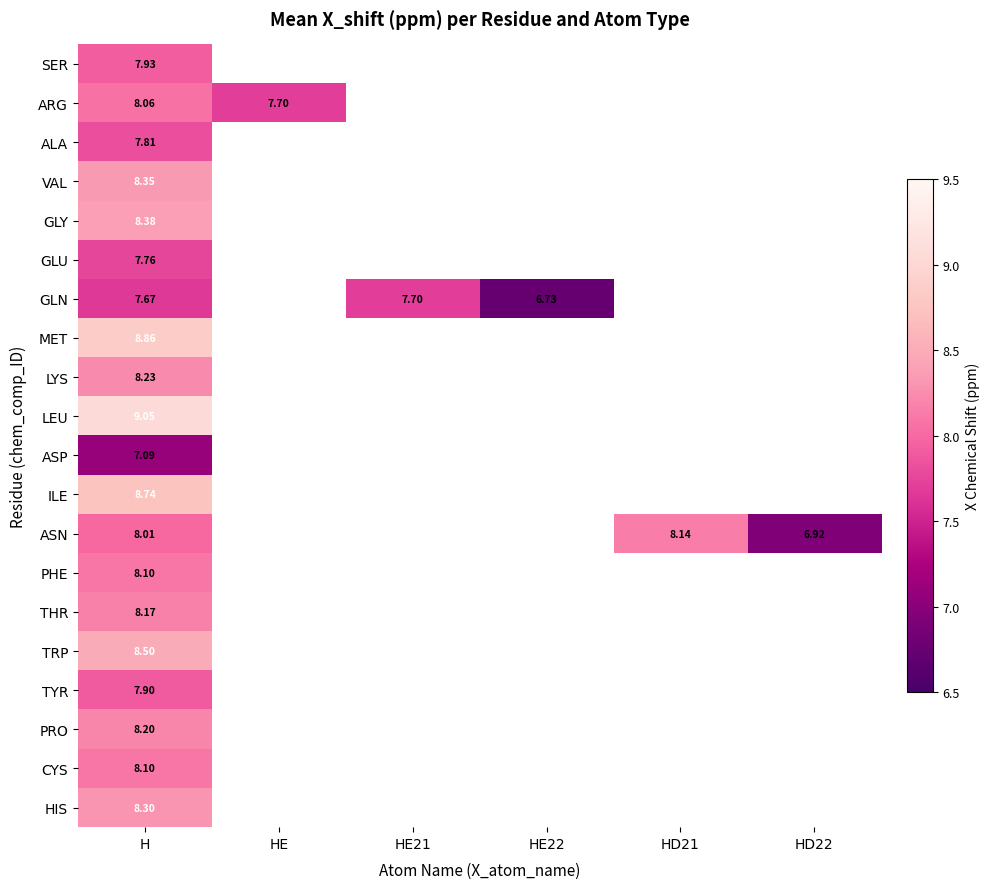

The PRO series shows 11.4 at H. True or false?

False